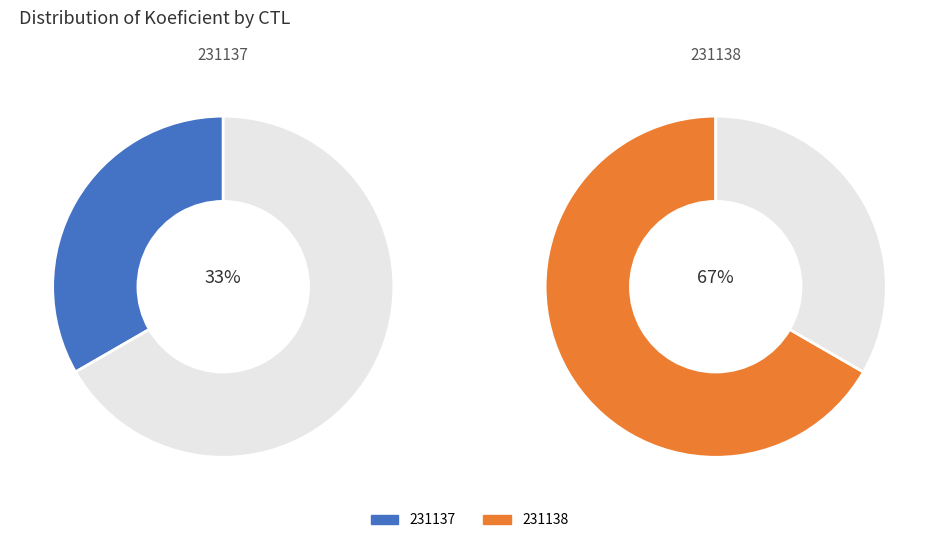

Is there a majority slice in this chart?

Yes